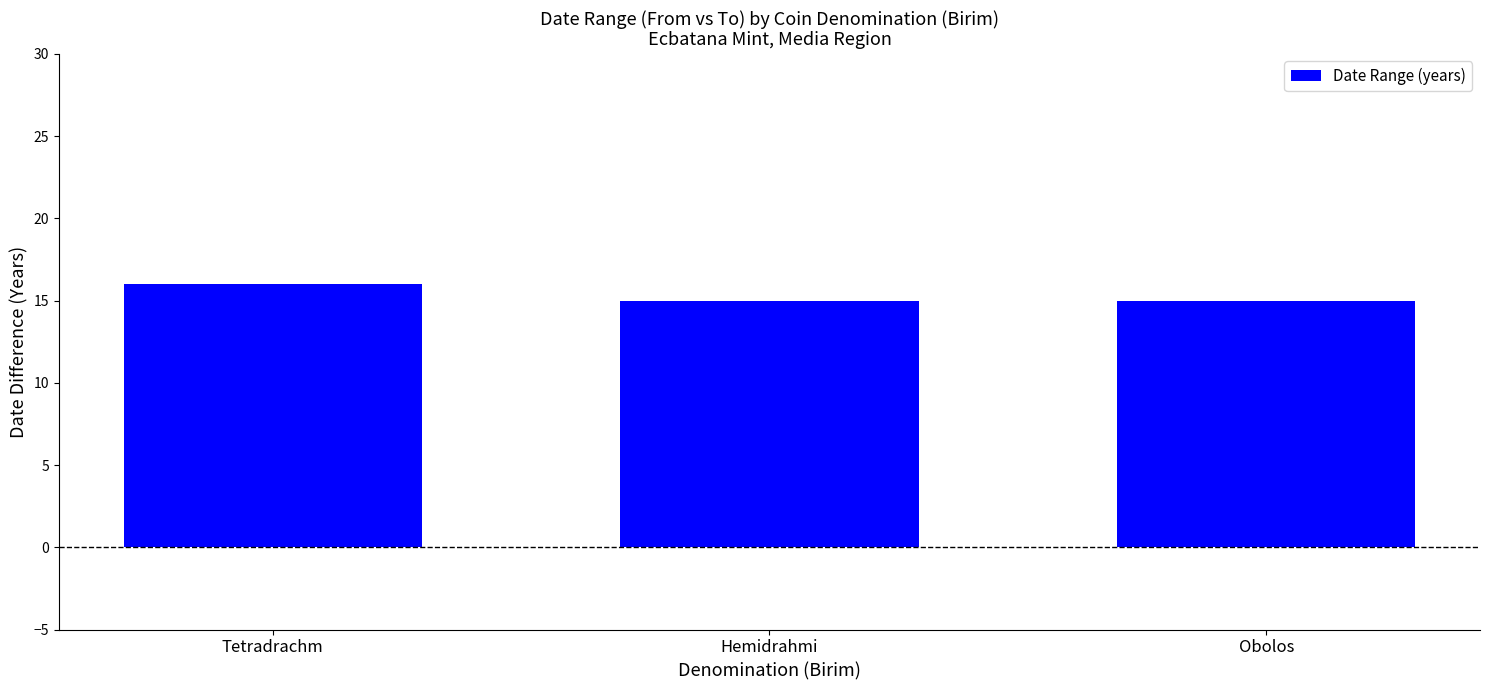

Reading left to right, list all the values displayed in this chart.

16	15	15